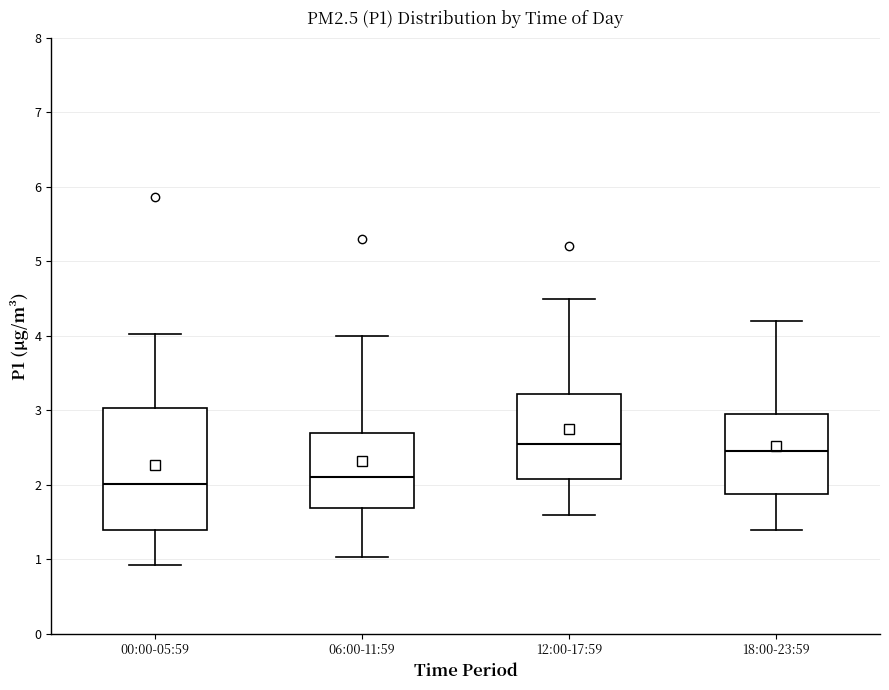

Which box is the tallest, from its lower edge to its upper edge?

00:00-05:59